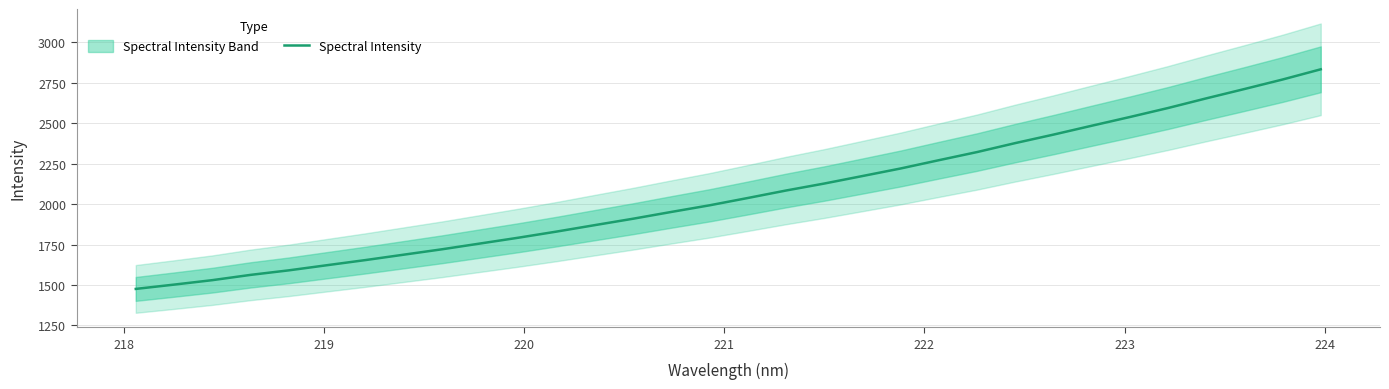

What is the lowest value of the Spectral Intensity series?

1475.6